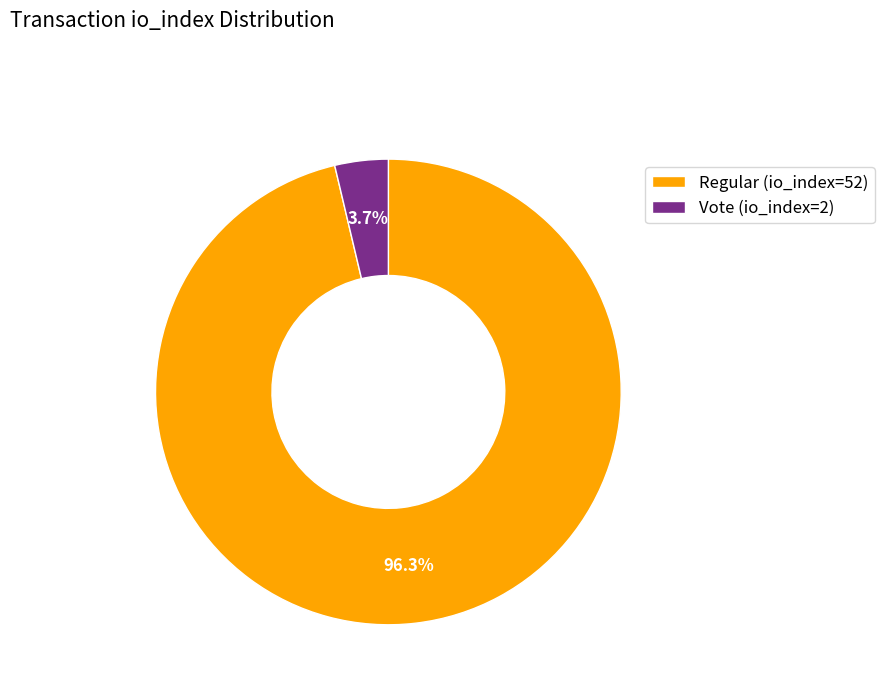

What percentage is the Regular (io_index=52) slice, to the nearest percent?

96%